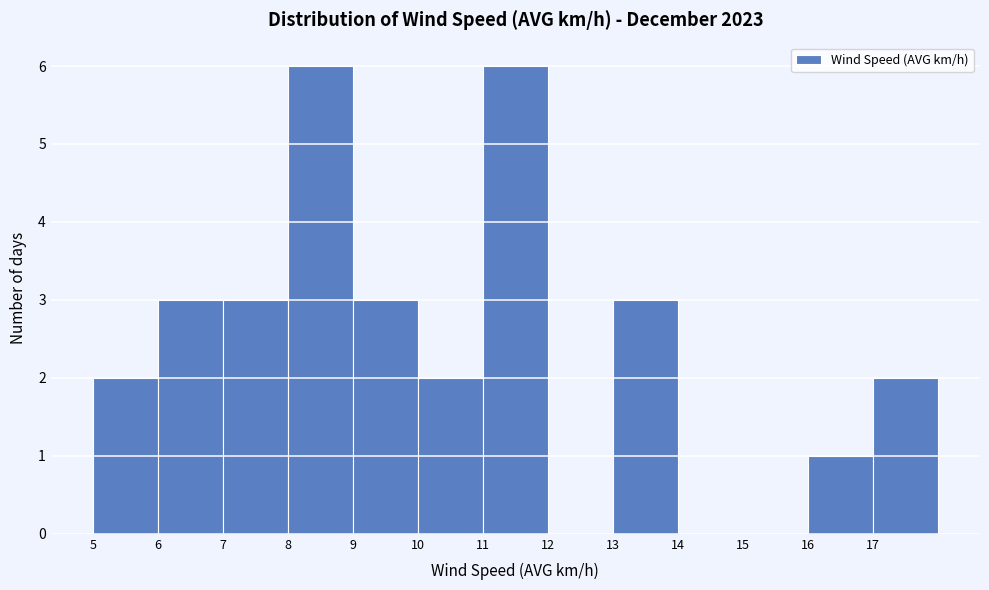

Reading left to right, transcribe this chart: for each bar, give the range it covers on the x-axis and its height. The values are not printed on the chart, so give them approximately, as read against the axis.

5 to 6: 2
6 to 7: 3
7 to 8: 3
8 to 9: 6
9 to 10: 3
10 to 11: 2
11 to 12: 6
12 to 13: 0
13 to 14: 3
14 to 15: 0
15 to 16: 0
16 to 17: 1
17 to 18: 2